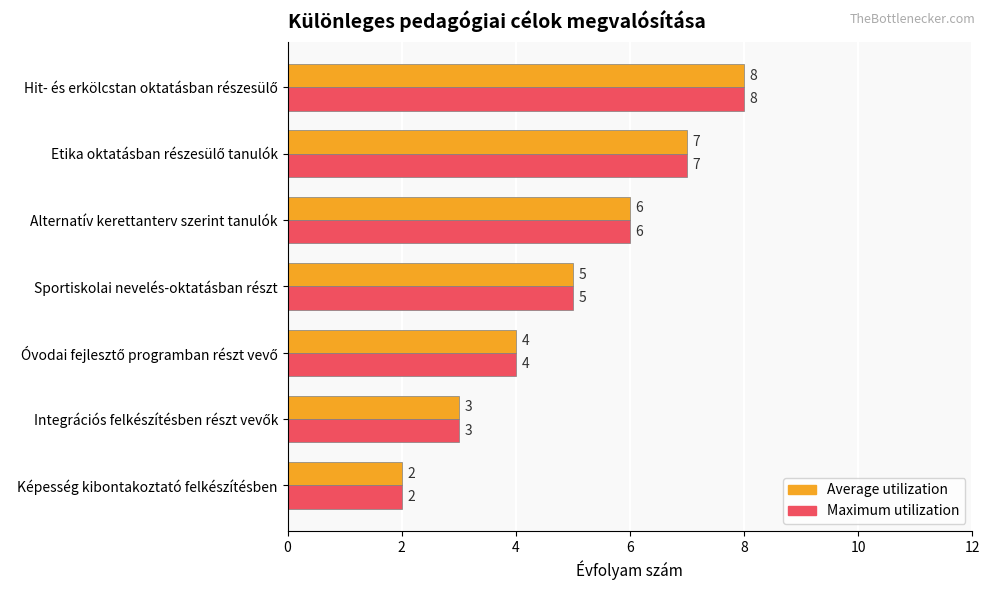

How many data points in Average utilization are less than 5?

3